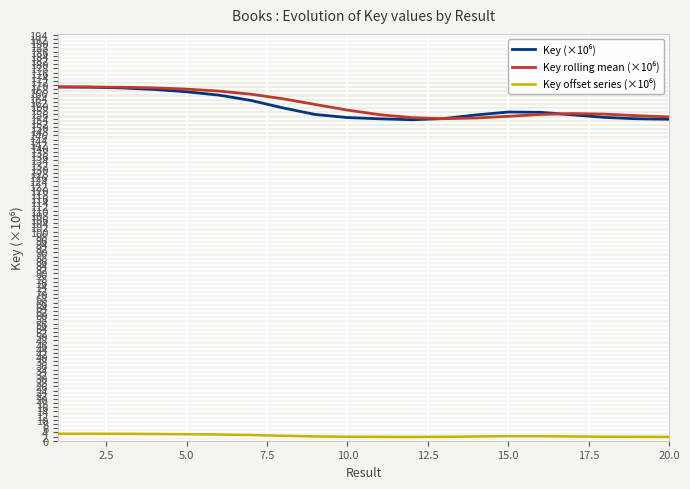

True or false: Key (×10⁶) has a value of 154.5 at 10.0.

True